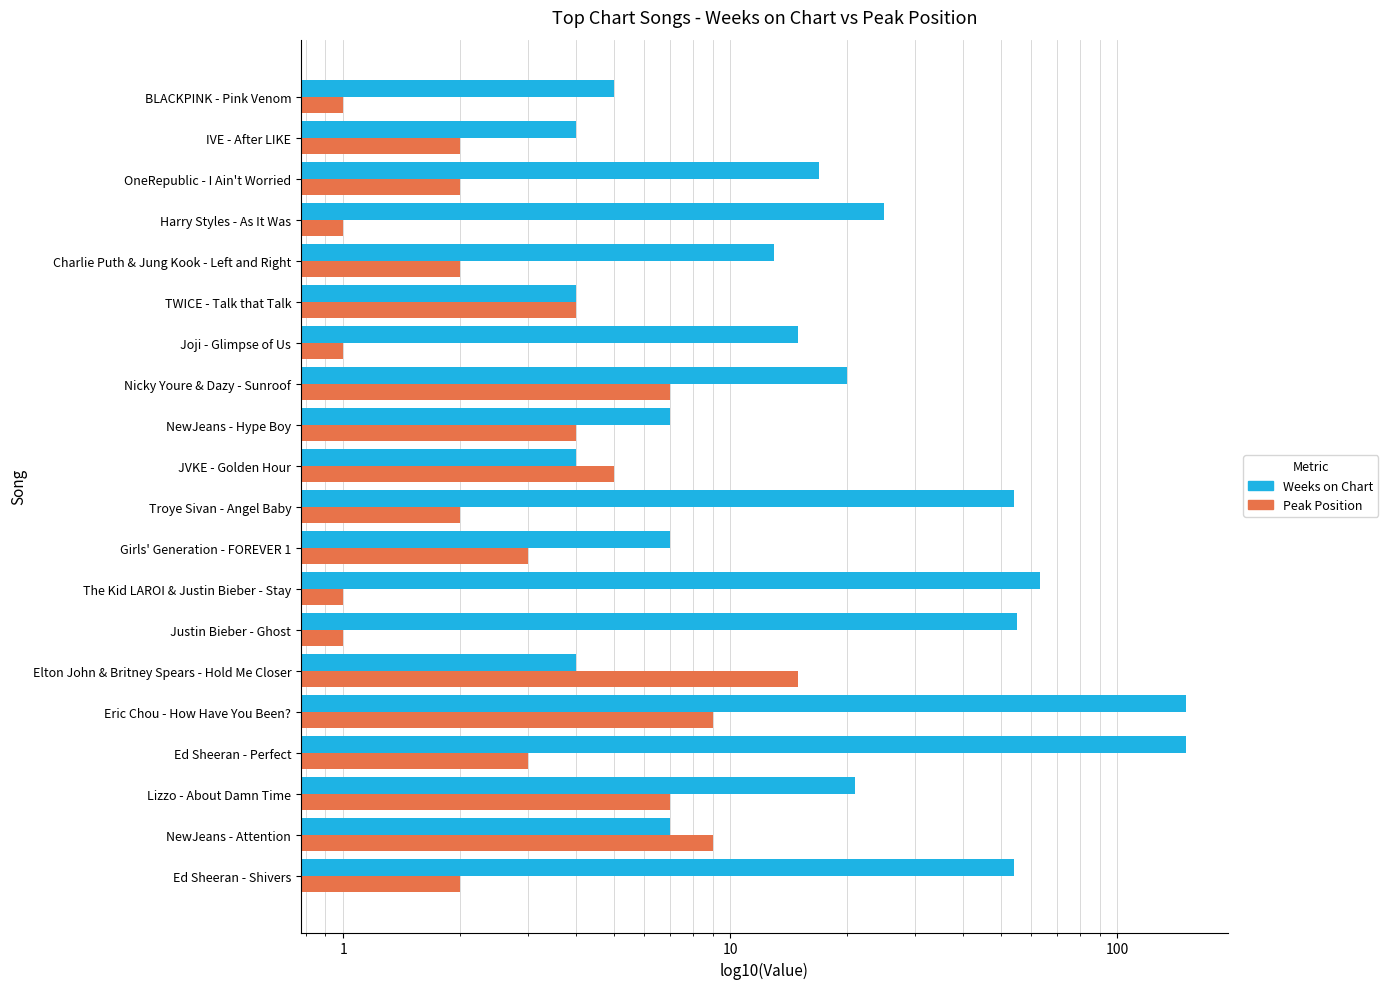

What is the difference between the maximum and minimum values in the Peak Position series?

14